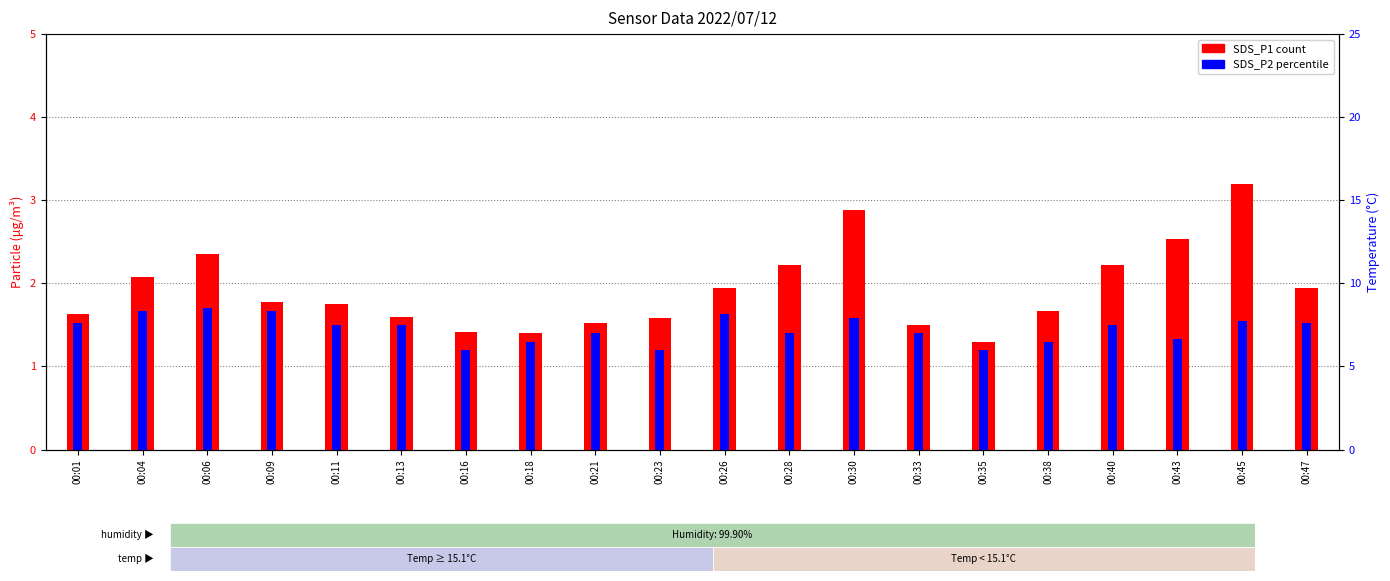

At 00:18, list the series in order from largest to smallest.

SDS_P1, SDS_P2